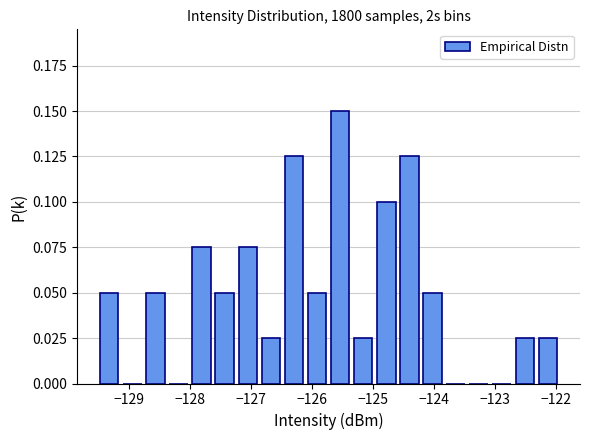

Read against the x-axis, roughly where is the centre of the tallest bar?

-125.5